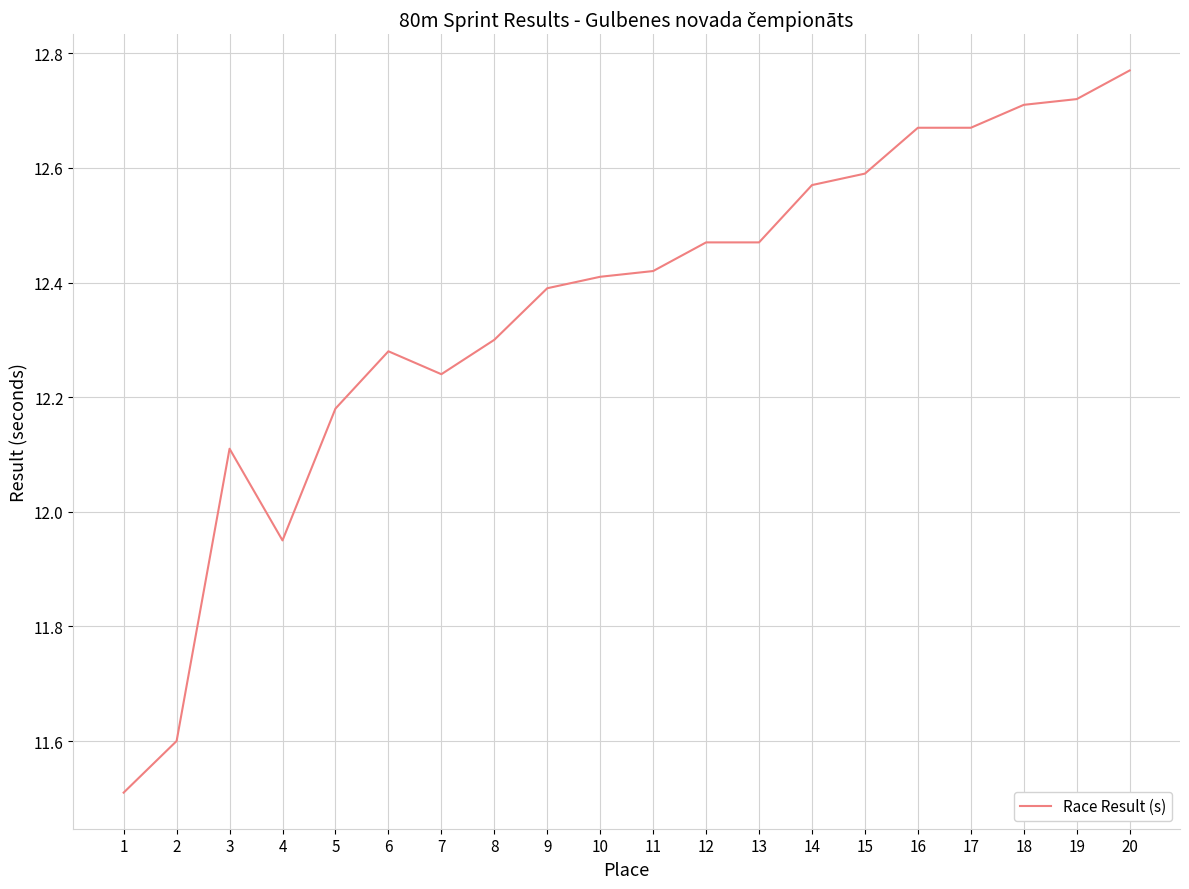

What is the difference between the values at 5 and 15?

0.4